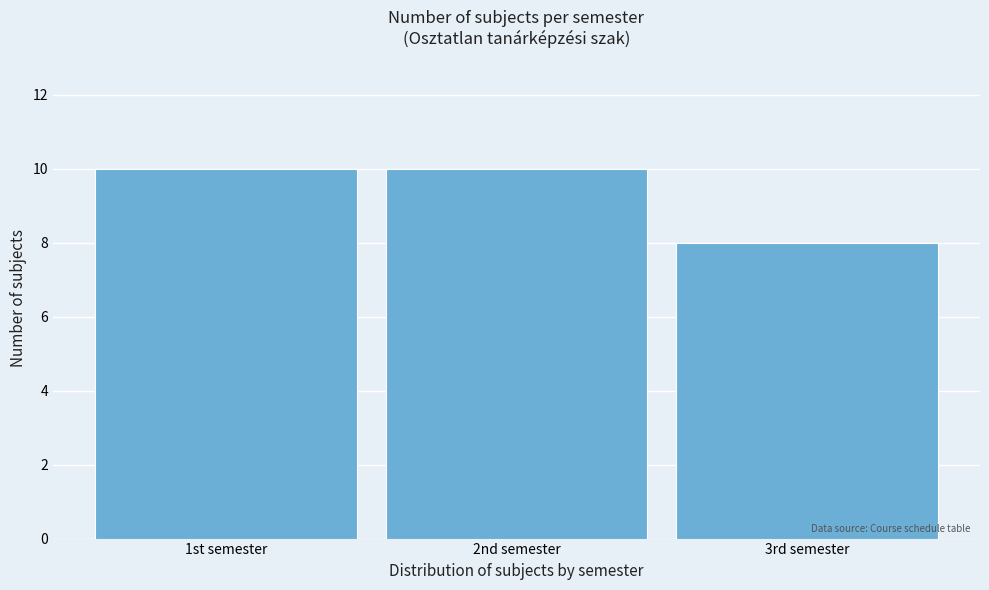

Reading left to right, extract all data points from this chart.

1st semester=10	2nd semester=10	3rd semester=8